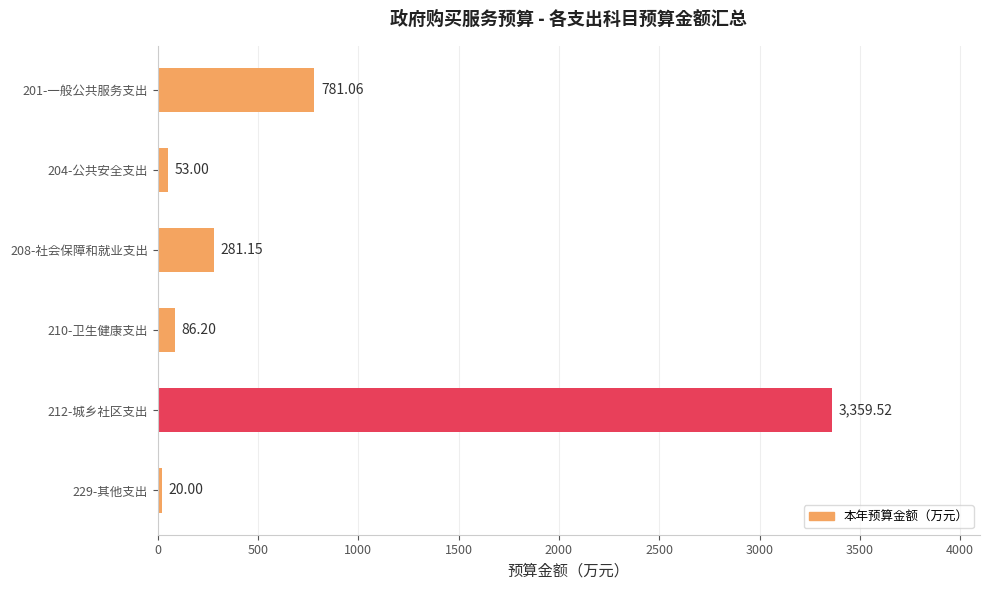

What is the smallest value displayed?

20.0